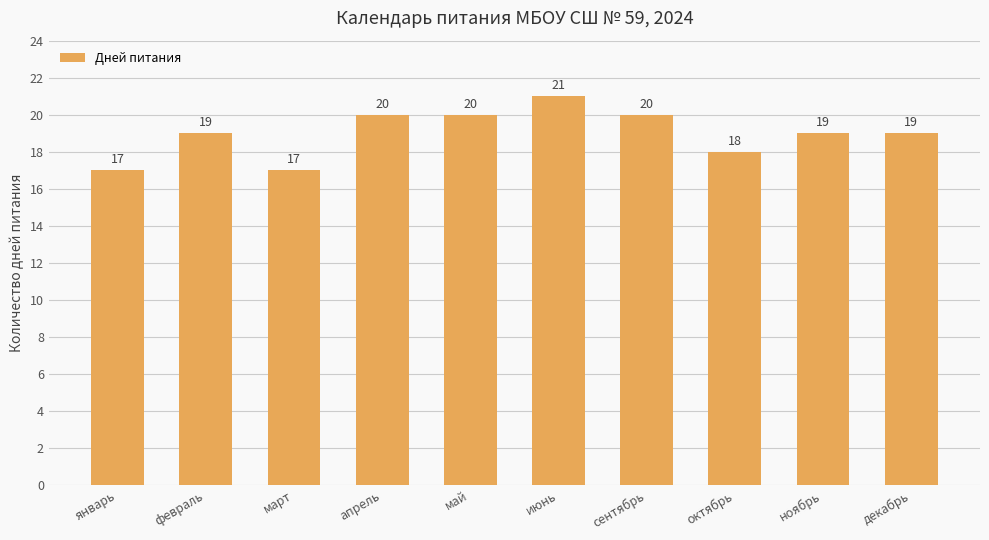

Between март and май, which is larger?

май